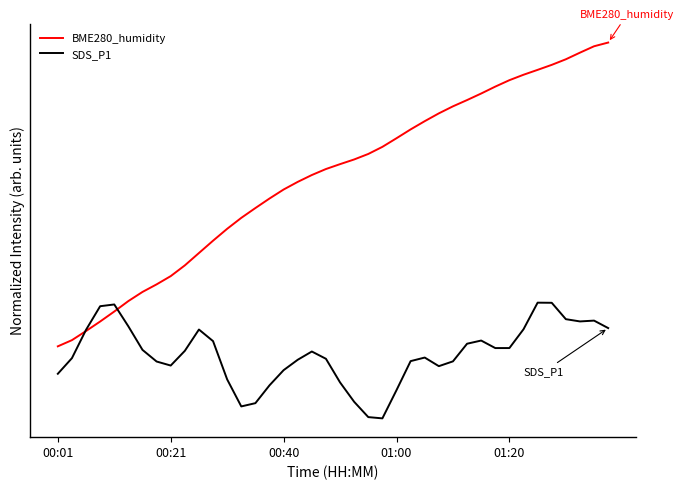

Which series has the largest total across all categories?

BME280_humidity